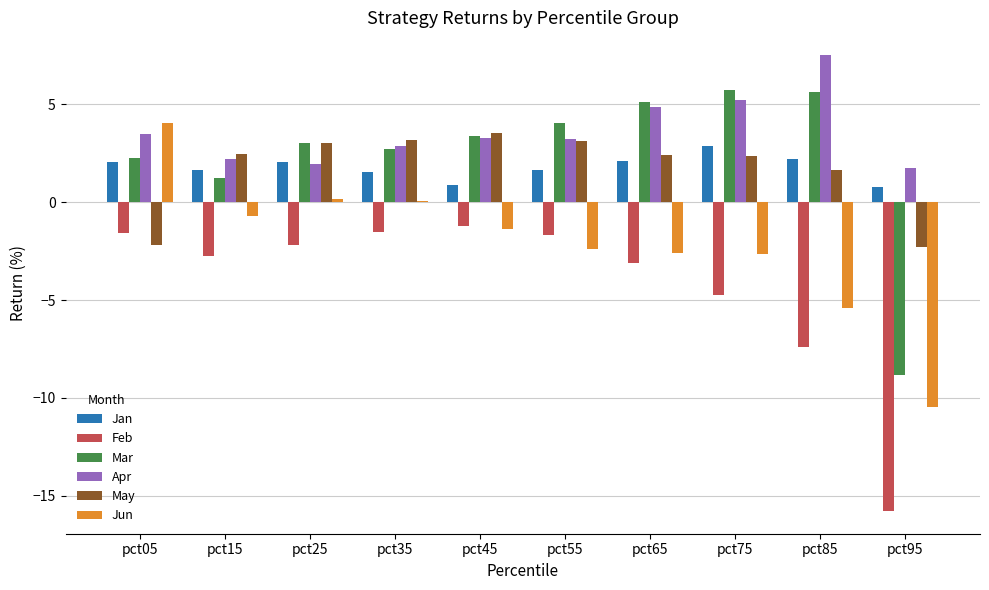

Is the value of May at pct95 greater than the value of Jan at pct95?

No